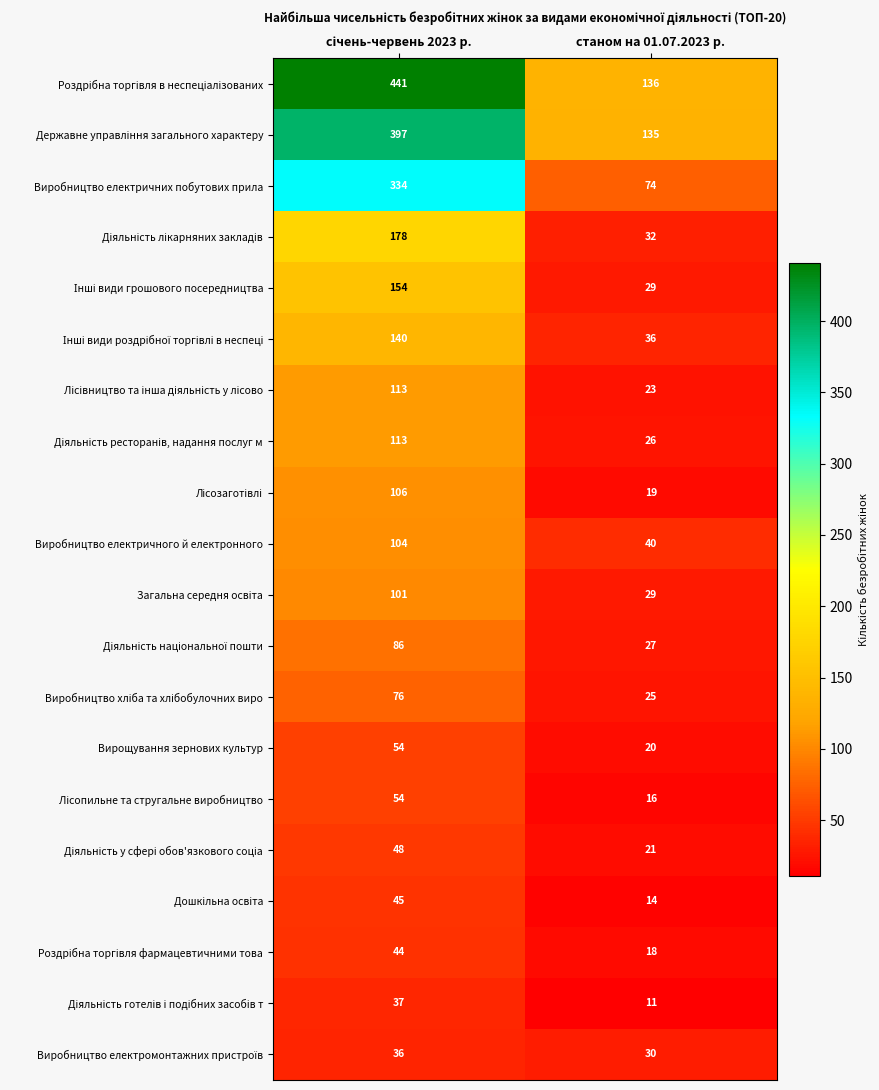

What is the lowest value of the Вирощування зернових культур series?

20